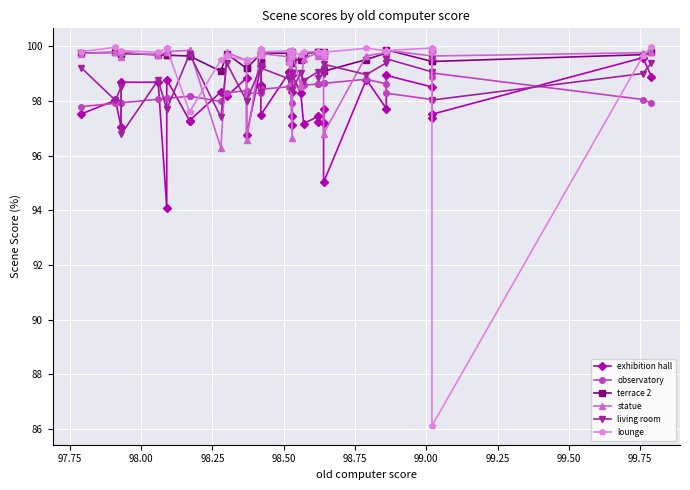

What is the greatest value displayed?

100.0